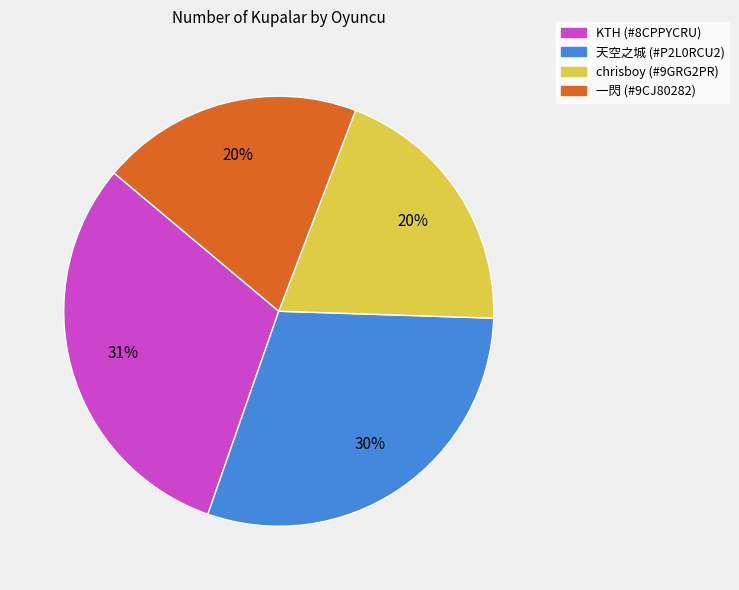

Do chrisboy (#9GRG2PR) and 一閃 (#9CJ80282) together represent more than half of the pie?

No